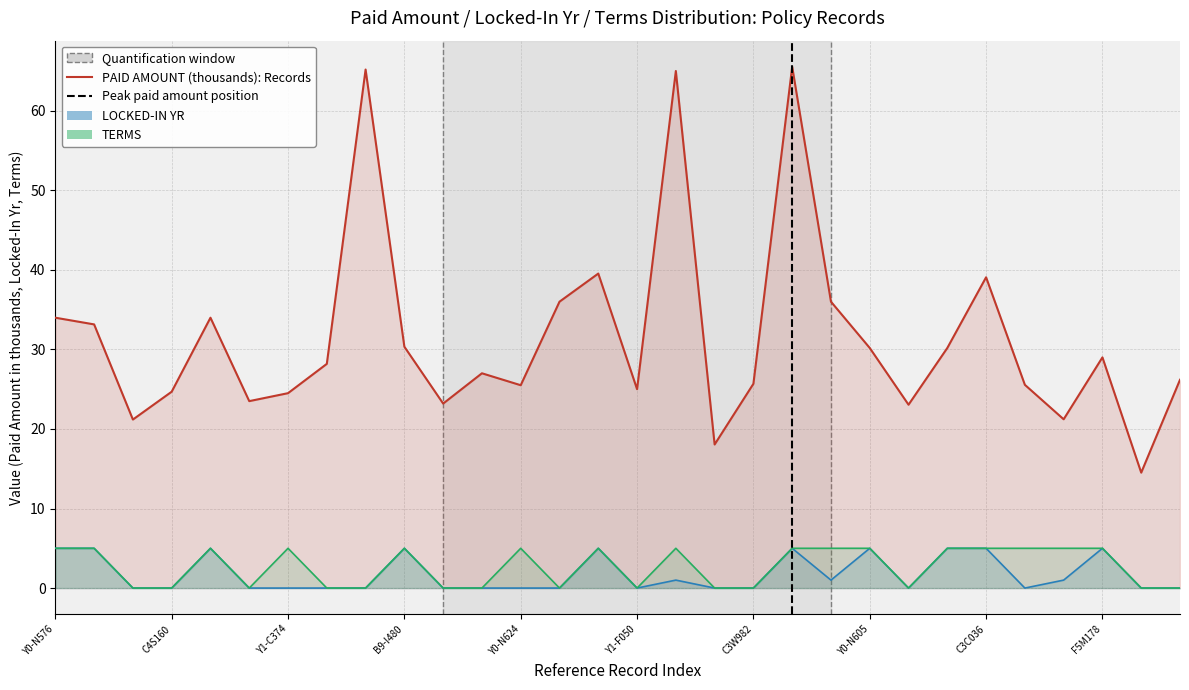

True or false: LOCKED-IN YR and TERMS cross at least once.

False